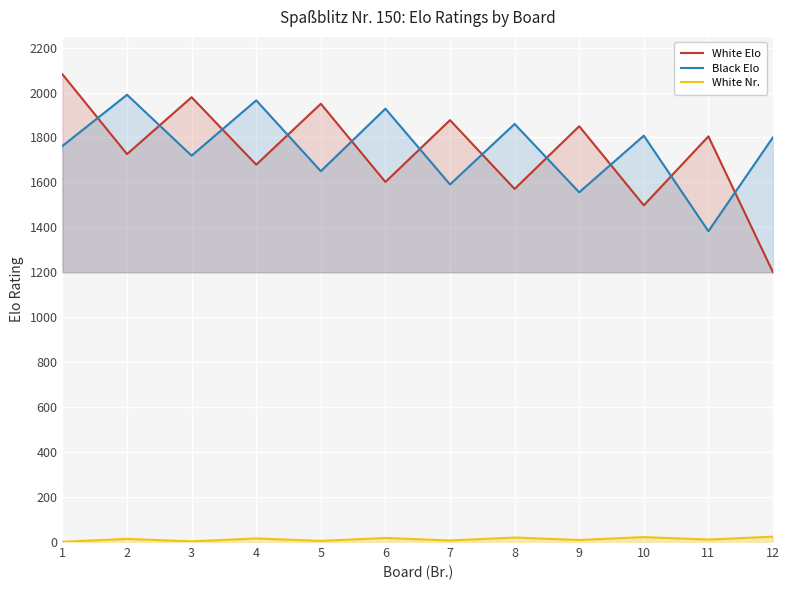

Reading left to right, what are all the values shown in this chart?

White Elo: 1=2081	2=1726	3=1979	4=1679	5=1950	6=1602	7=1877	8=1571	9=1850	10=1498	11=1805	12=1200
Black Elo: 1=1762	2=1990	3=1719	4=1965	5=1650	6=1928	7=1591	8=1860	9=1556	10=1808	11=1383	12=1801
White Nr.: 1=1	2=14	3=3	4=16	5=5	6=18	7=7	8=20	9=9	10=22	11=11	12=24